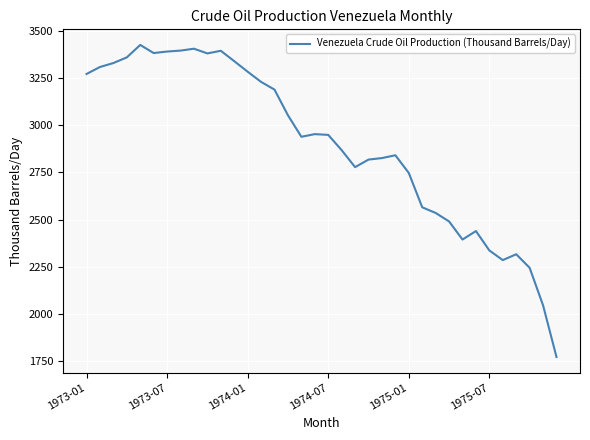

What is the smallest value displayed?

1771